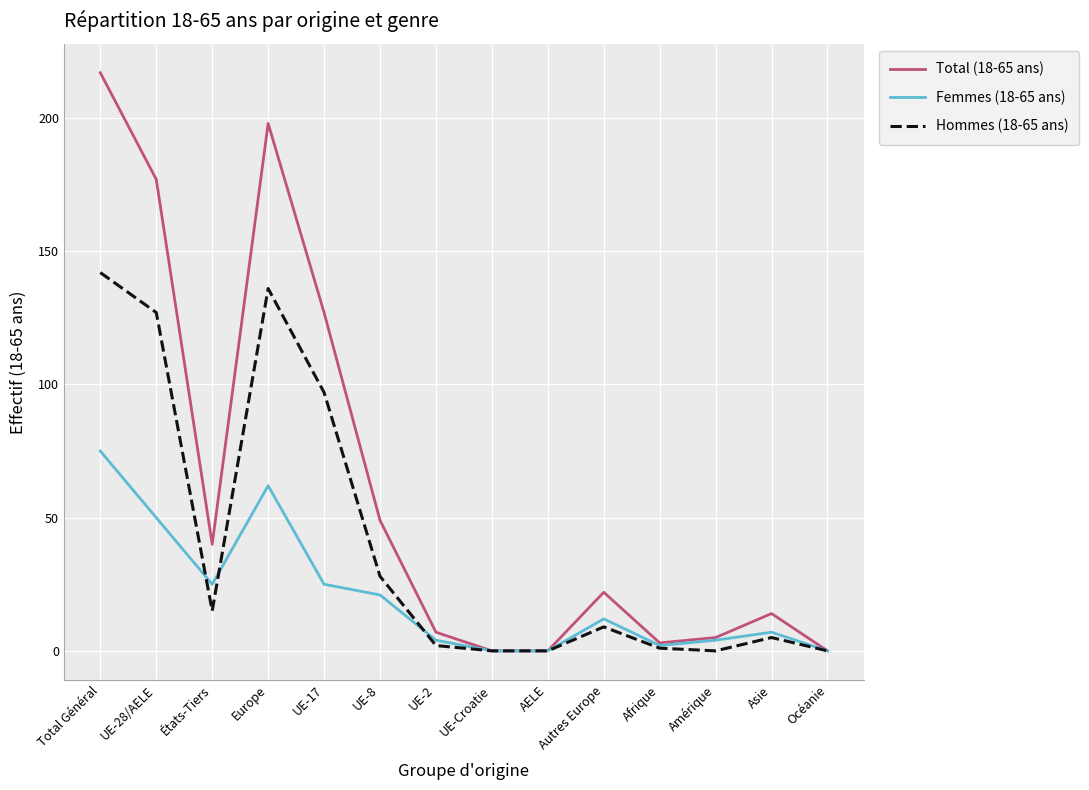

At which label does Hommes (18-65 ans) first exceed 9?

Total Général